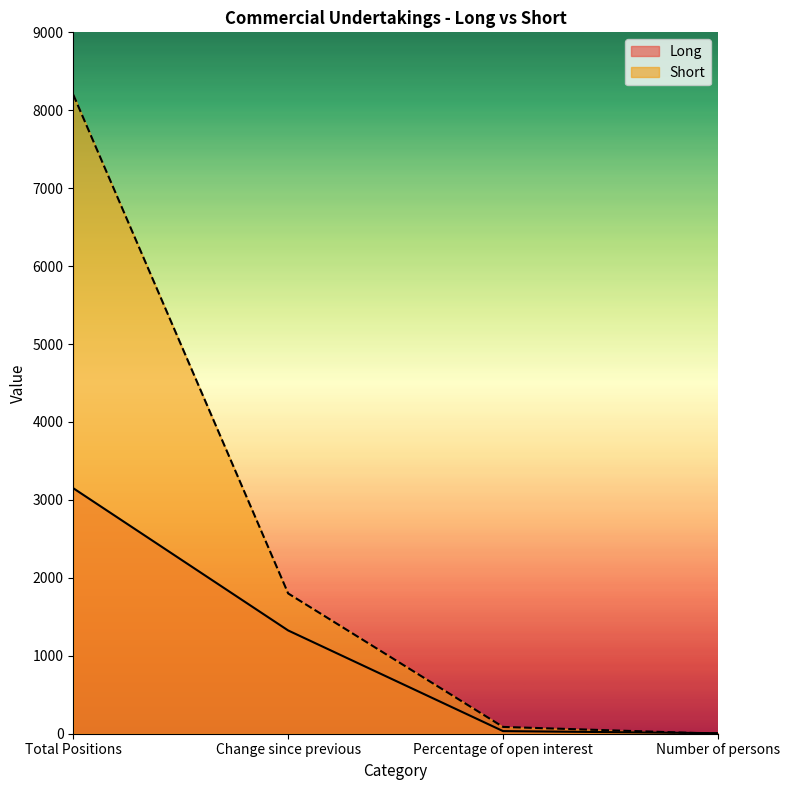

What is the average value of the Short series?

2521.8